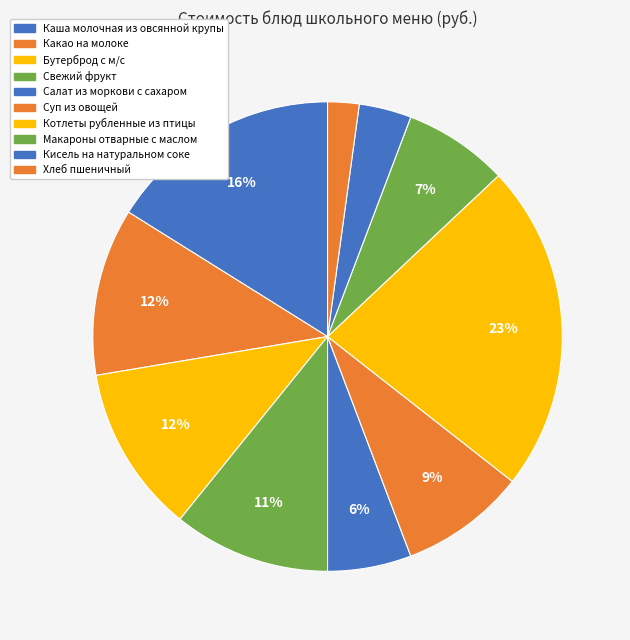

Count the number of slices in the pie.

10